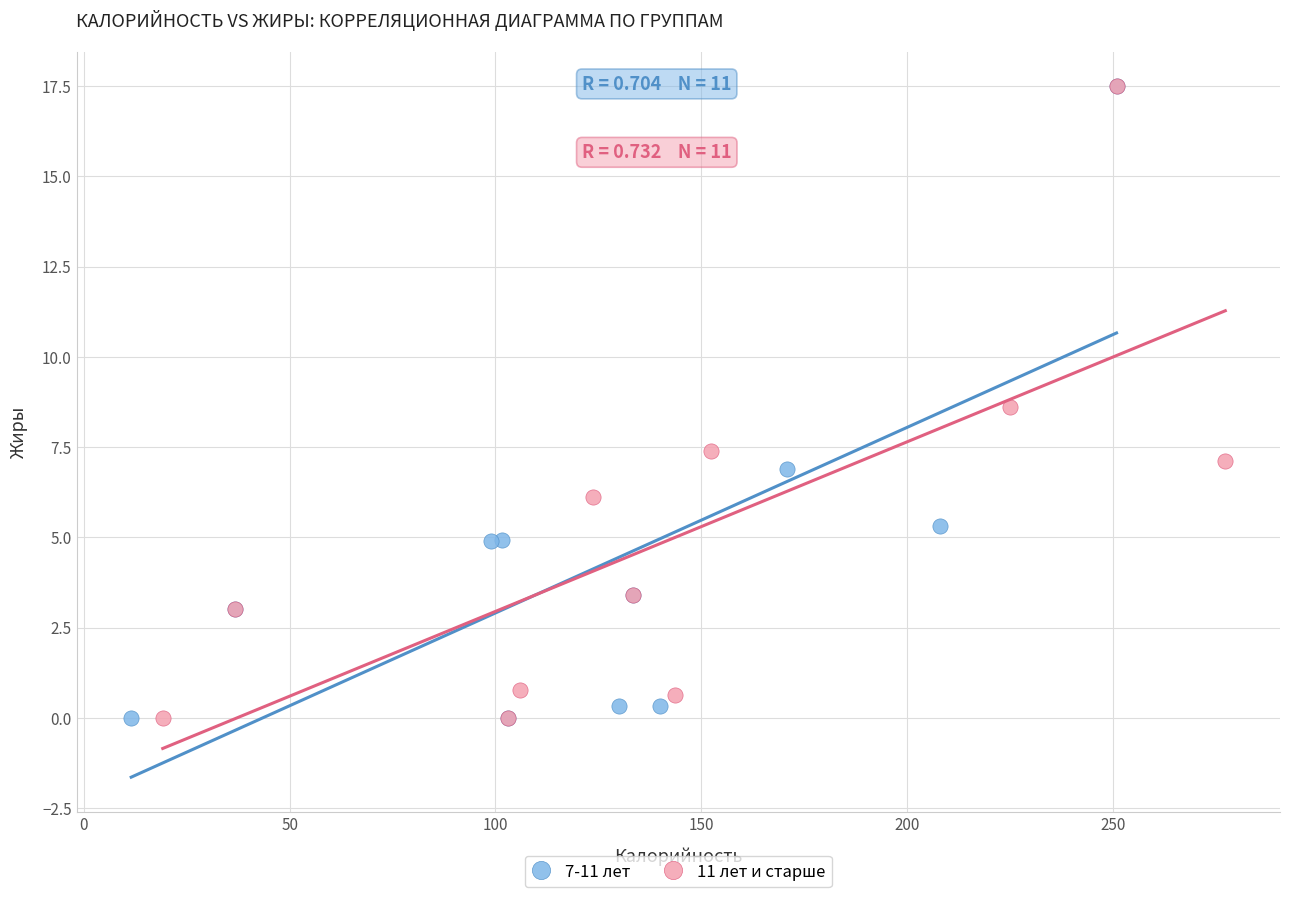

What are all the series names shown in the legend?

7-11 лет, 11 лет и старше